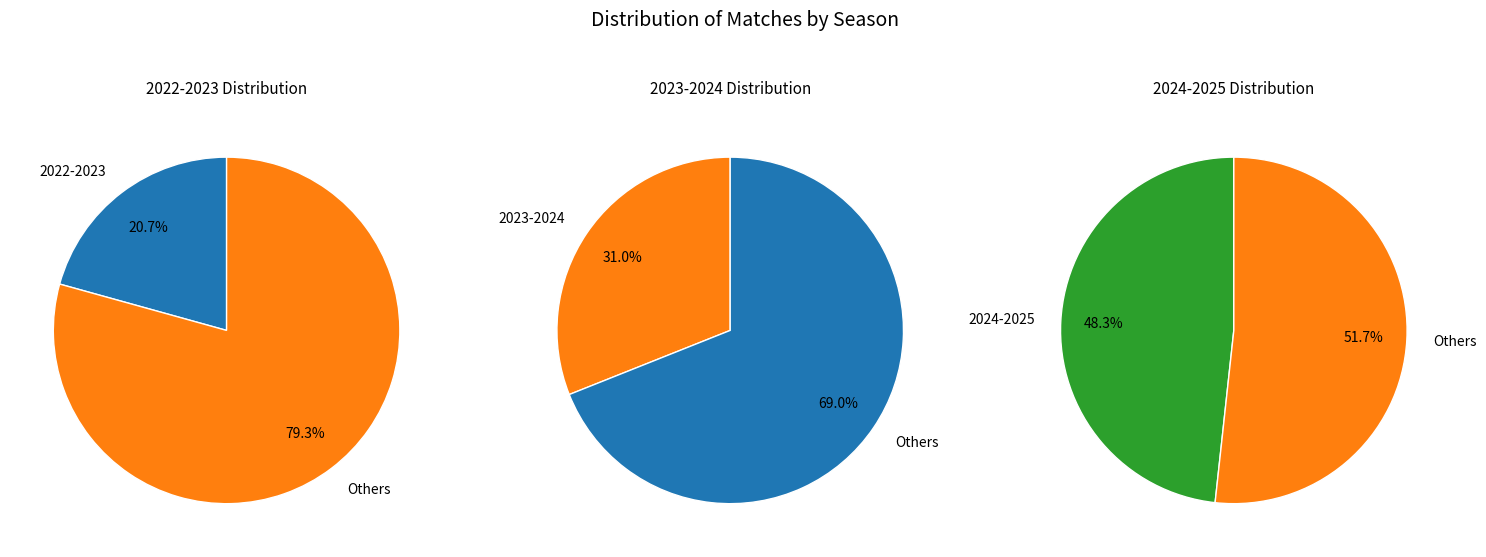

Rank the categories by value from highest to lowest.

2024-2025, 2023-2024, 2022-2023